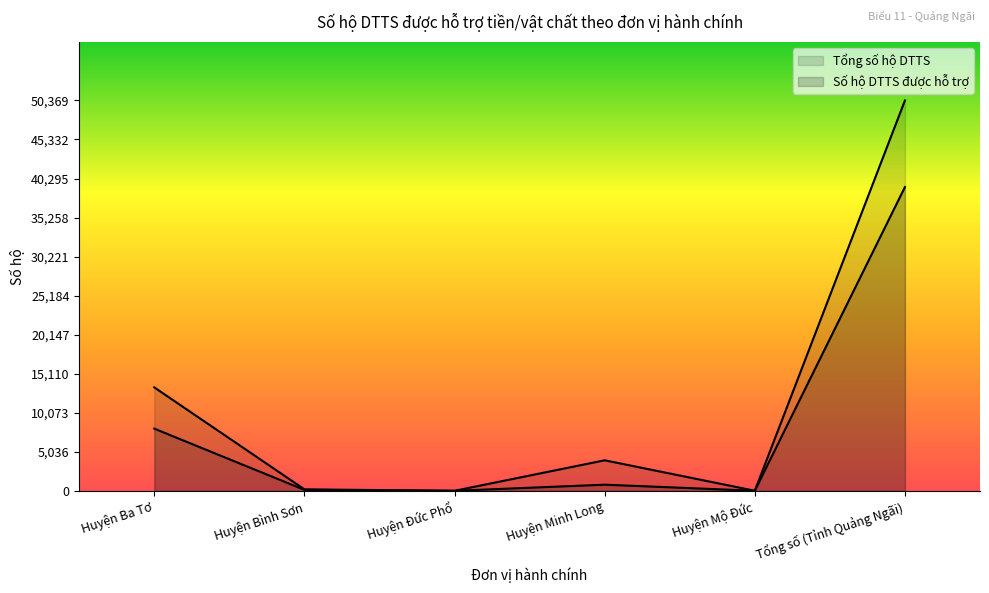

At which label is the value closest to 19597?

Huyện Ba Tơ